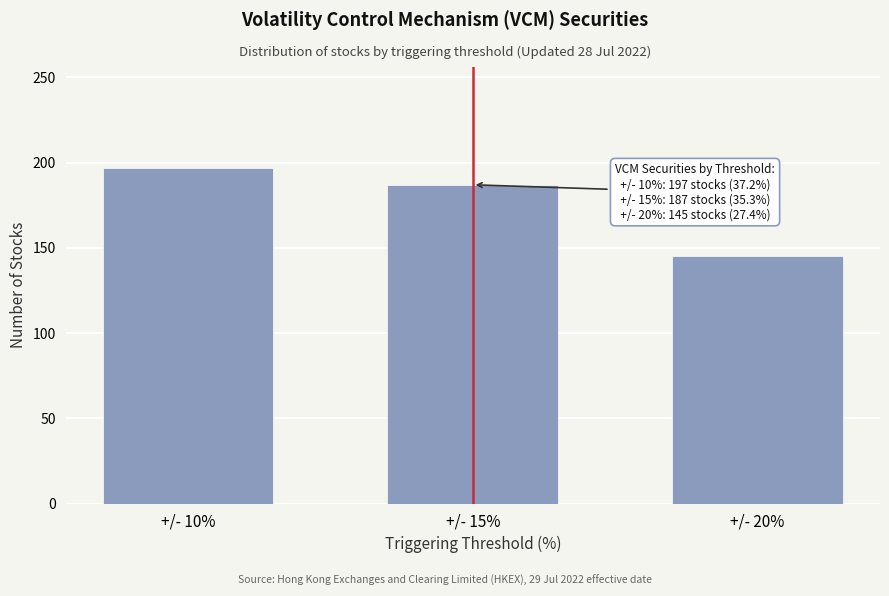

Reading left to right, what are all the values shown in this chart?

+/- 10%=197	+/- 15%=187	+/- 20%=145